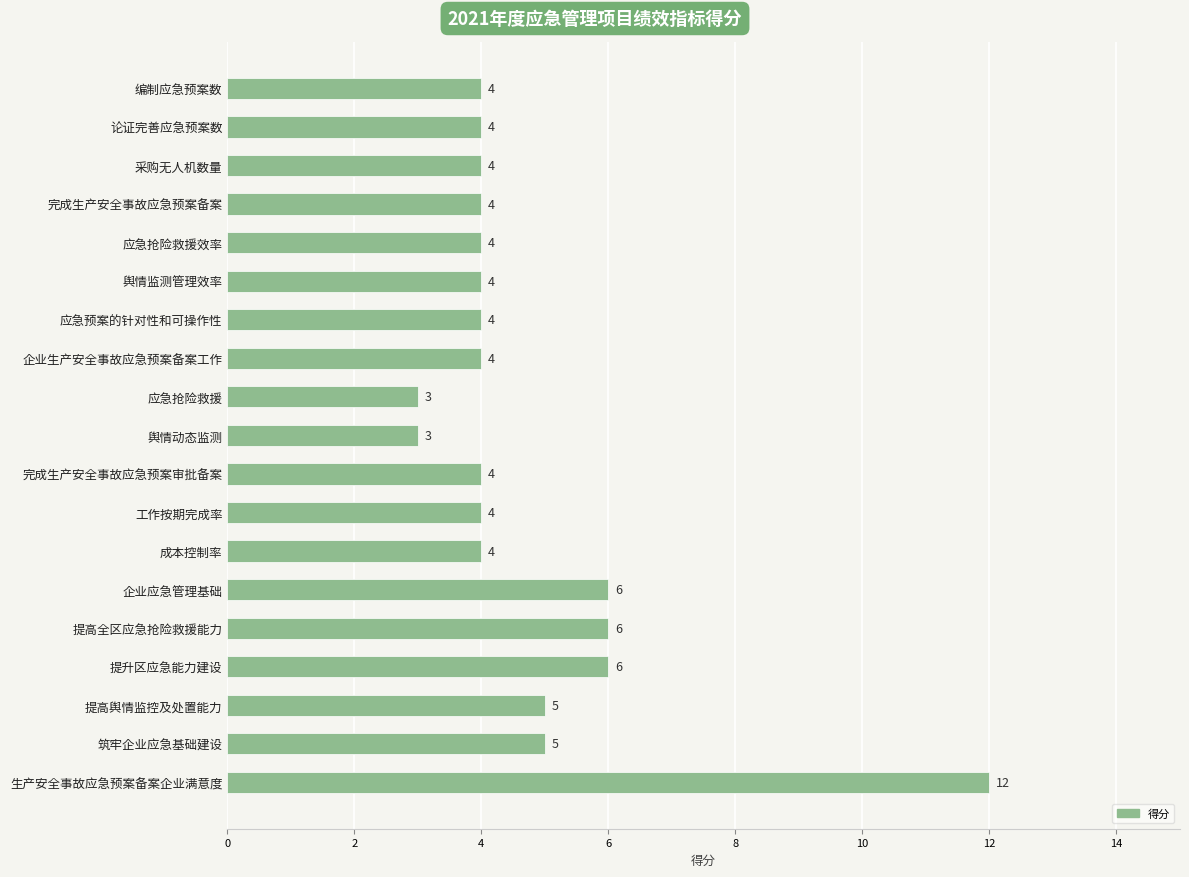

How many values are below 4?

2